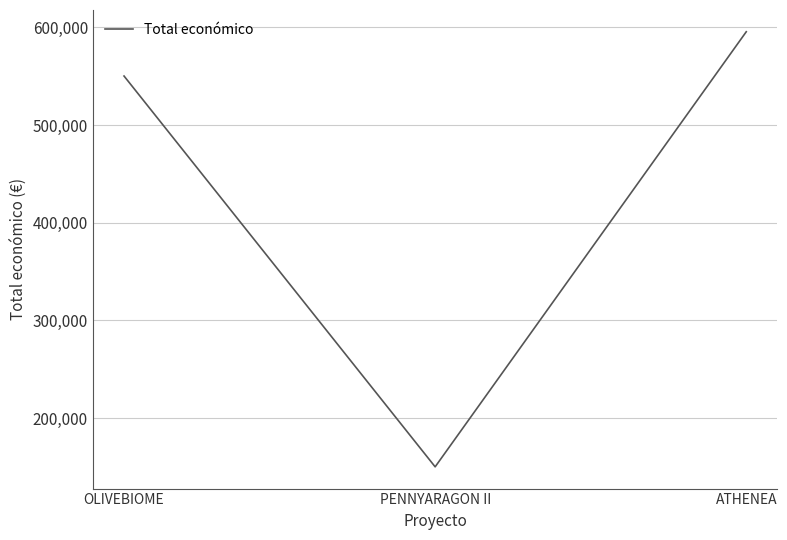

What is the change in value from PENNYARAGON II to ATHENEA?

+445436